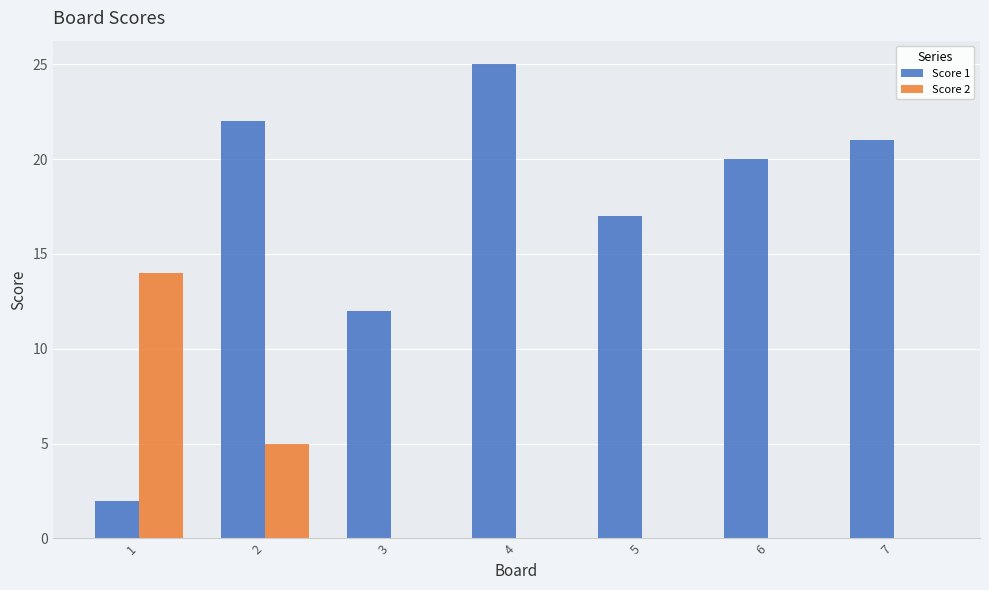

Is it true that Score 2 equals 8 at 2?

False